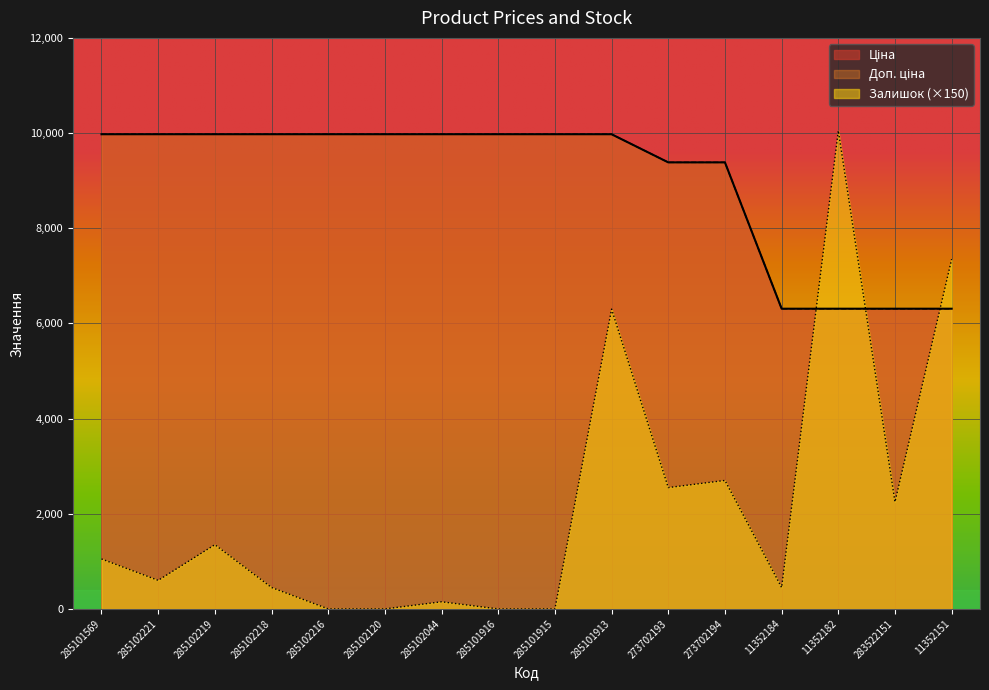

Reading left to right, list all the values displayed in this chart.

Ціна: 285101569=9975.0	285102221=9975.0	285102219=9975.0	285102218=9975.0	285102216=9975.0	285102120=9975.0	285102044=9975.0	285101916=9975.0	285101915=9975.0	285101913=9975.0	273702193=9384.0	273702194=9384.0	11352184=6308.8	11352182=6308.8	283522151=6308.8	11352151=6308.8
Доп. ціна: 285101569=9975.0	285102221=9975.0	285102219=9975.0	285102218=9975.0	285102216=9975.0	285102120=9975.0	285102044=9975.0	285101916=9975.0	285101915=9975.0	285101913=9975.0	273702193=9384.0	273702194=9384.0	11352184=6308.8	11352182=6308.8	283522151=6308.8	11352151=6308.8
Залишок: 285101569=1050.0	285102221=600.0	285102219=1350.0	285102218=450.0	285102216=0.0	285102120=0.0	285102044=150.0	285101916=0.0	285101915=0.0	285101913=6300.0	273702193=2550.0	273702194=2700.0	11352184=450.0	11352182=10050.0	283522151=2250.0	11352151=7350.0